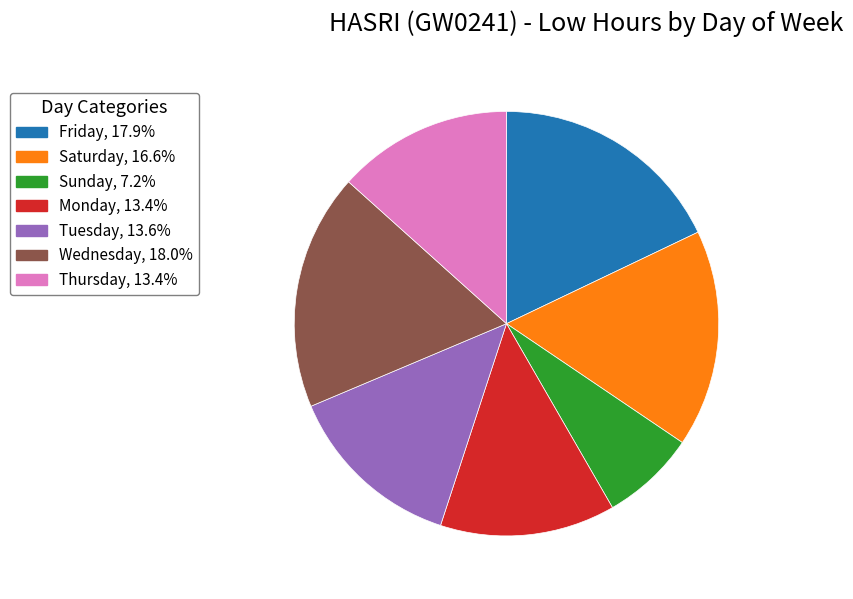

Does any single category account for the majority?

No